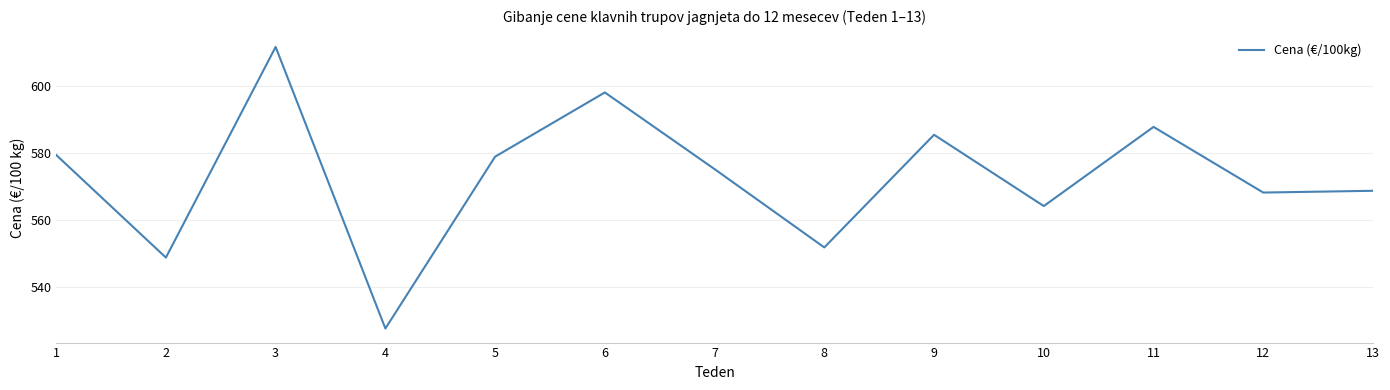

True or false: the data shows 611.5 at 3.

True